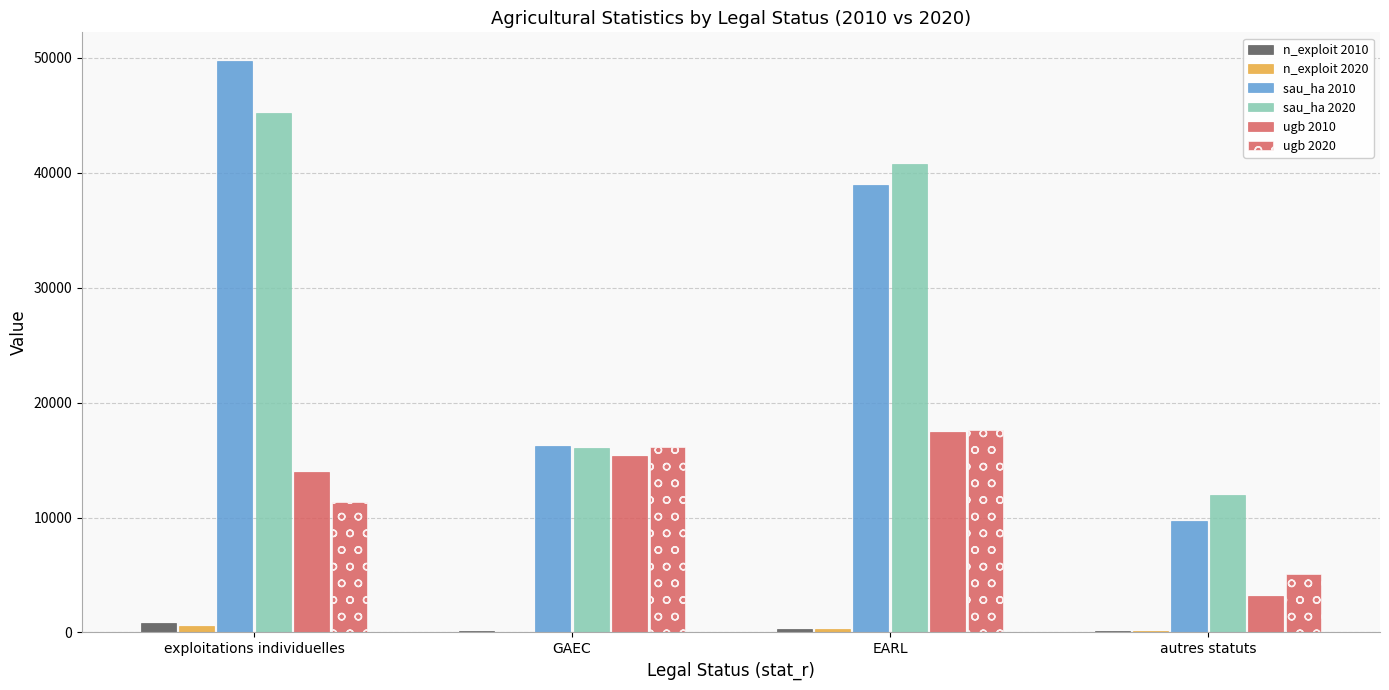

How many series are shown in this chart?

6